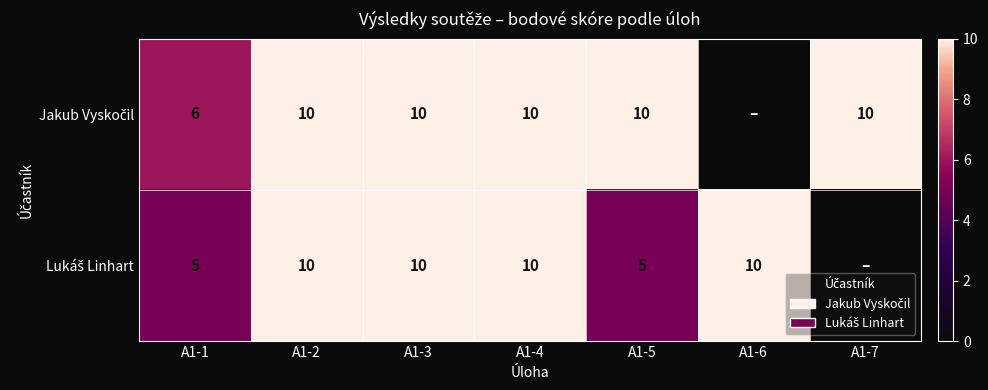

Which category has the highest value across all series?

A1-2